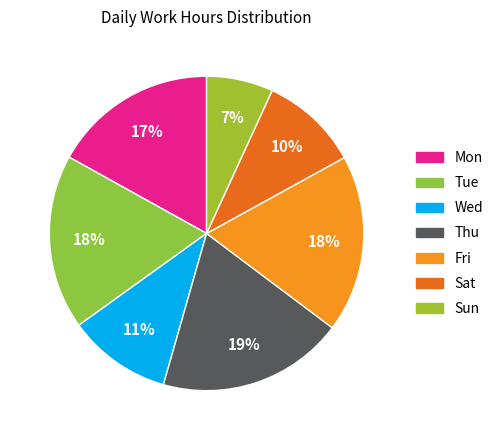

How many segments does this pie chart have?

7